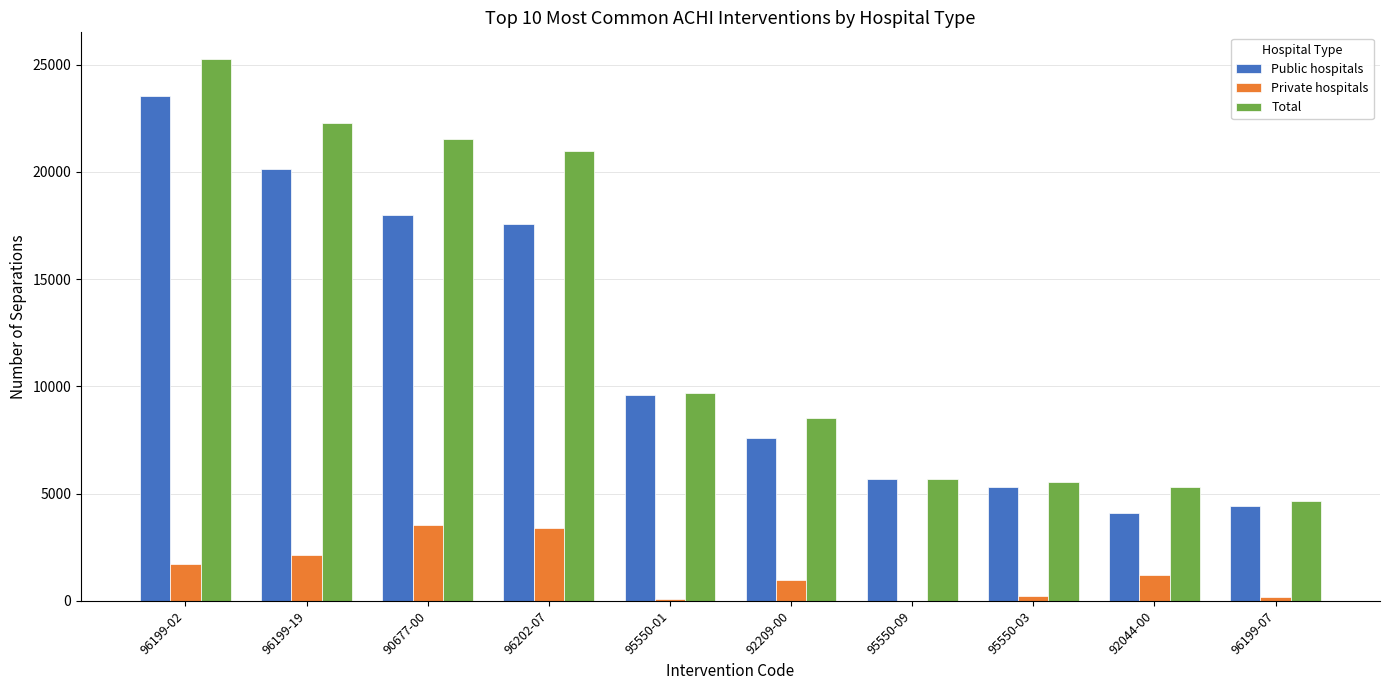

What is the average value of the Total series?

12943